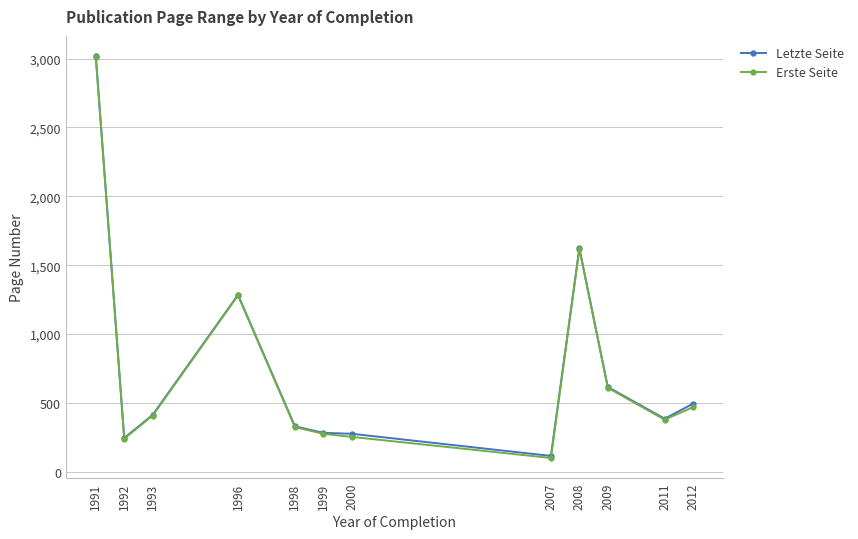

Is it true that Erste Seite equals 325.5 at 1996?

False